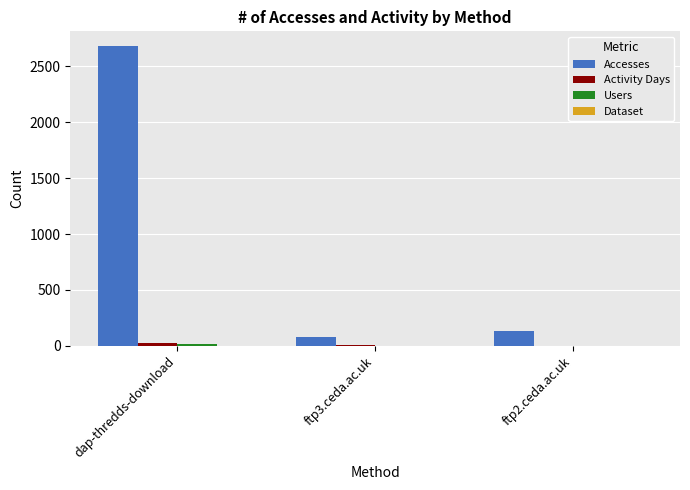

At which category does the chart reach its peak across all series?

dap-thredds-download